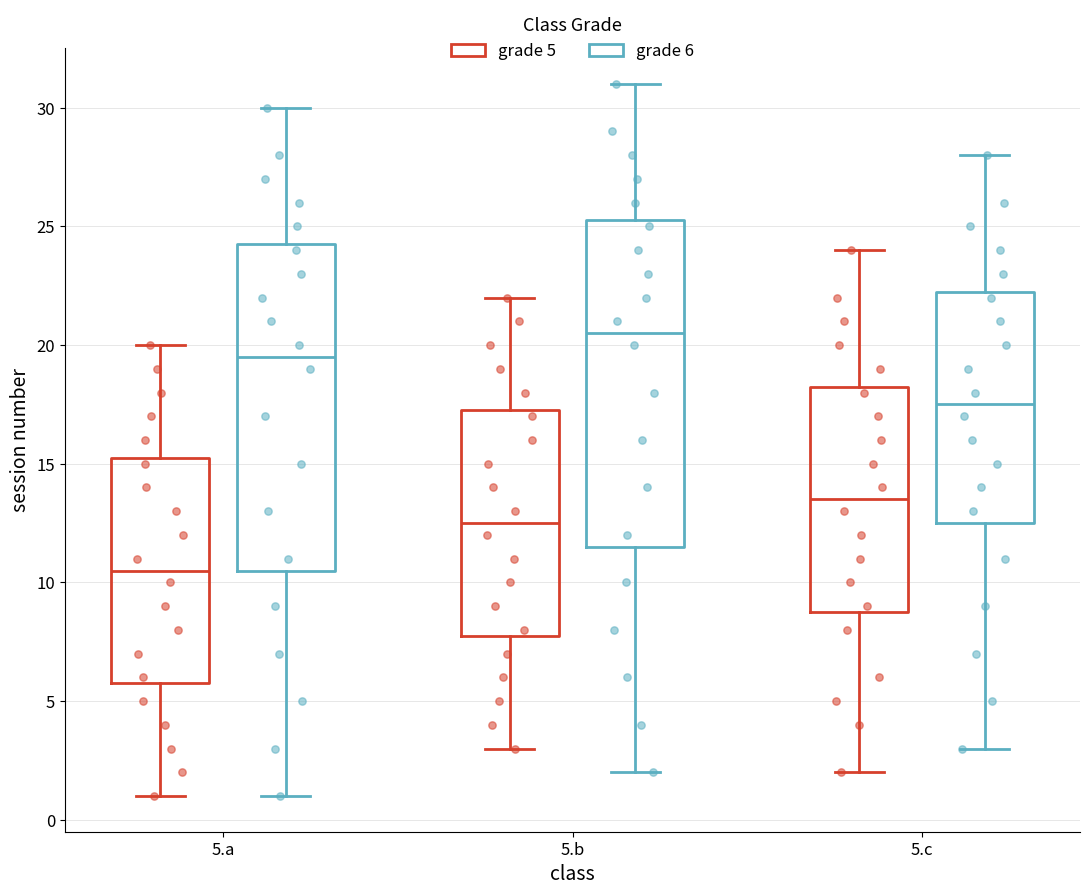

Which box's median line is the highest?

5.b (grade 6)